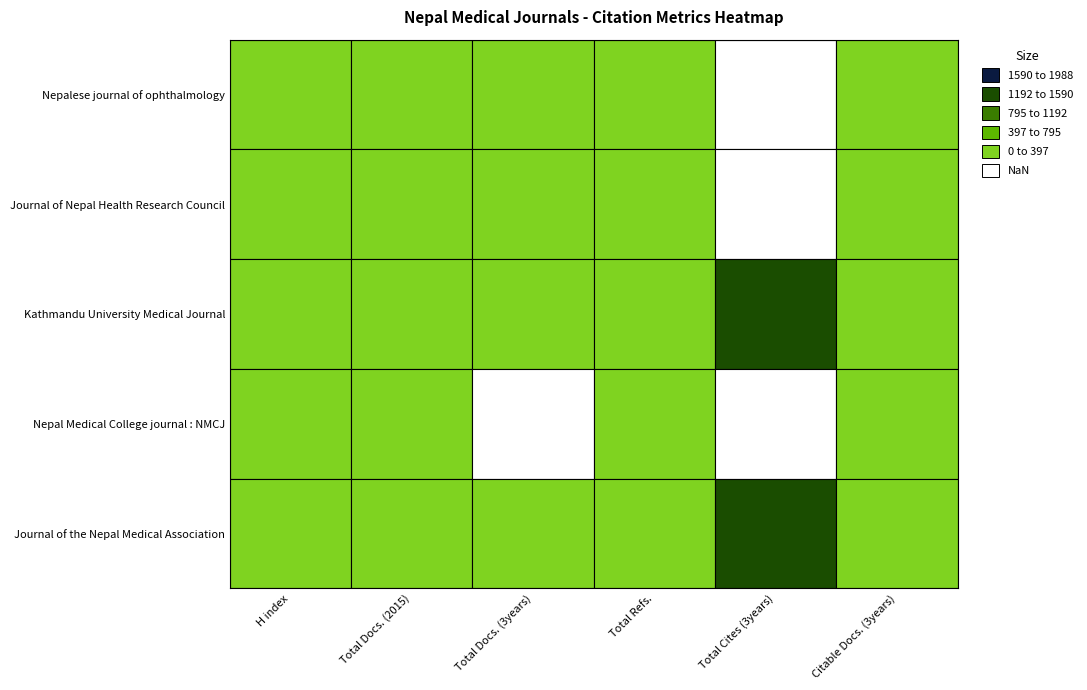

How many data points does each series have?

6